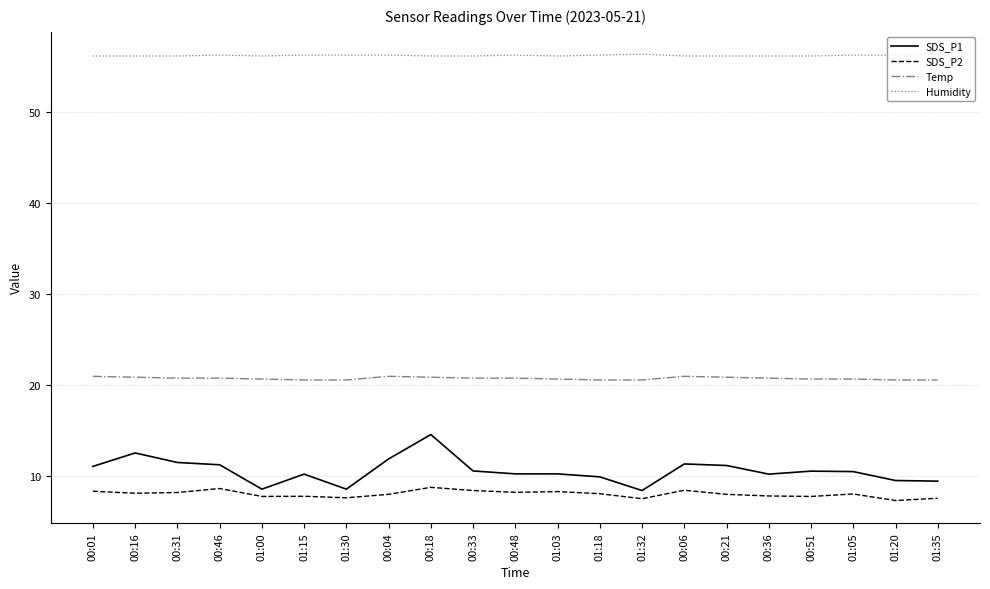

Rank the series by their maximum value, from lowest to highest.

SDS_P2, SDS_P1, Temp, Humidity